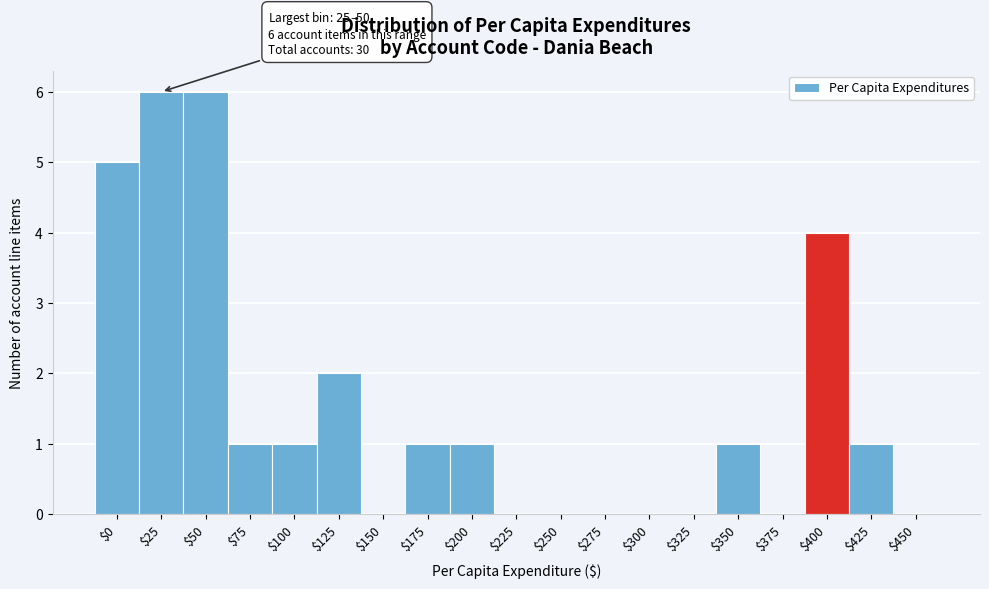

Is it true that the value at $100 is 0?

False